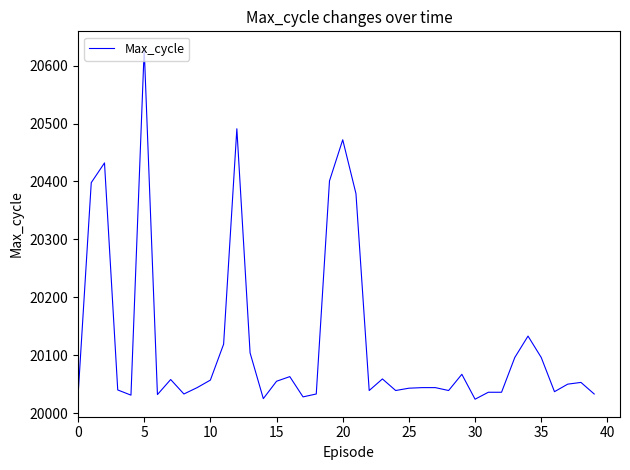

What is the difference between the maximum and minimum values?

605